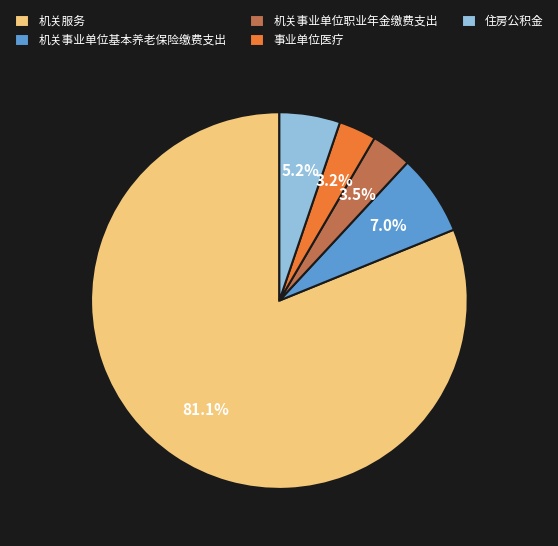

What is the largest slice in the pie chart?

机关服务